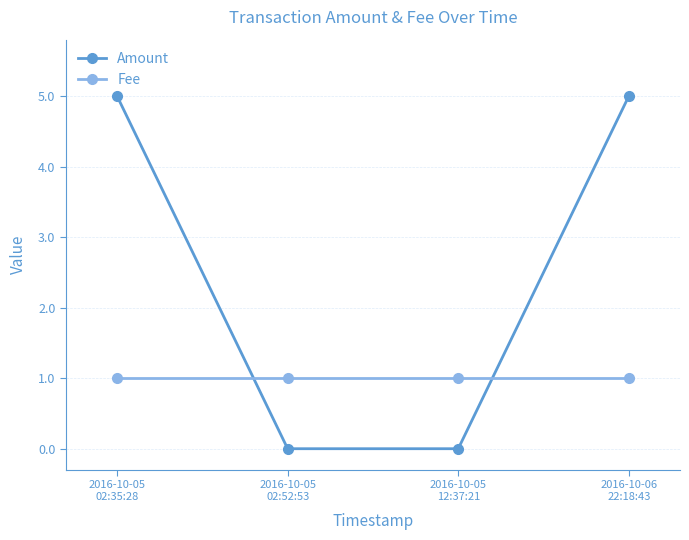

How many lines are shown in the chart?

2